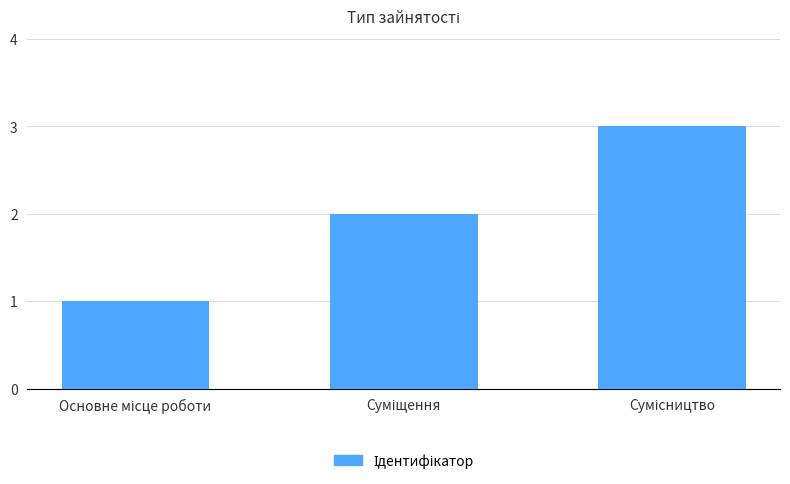

What is the sum of all values?

6